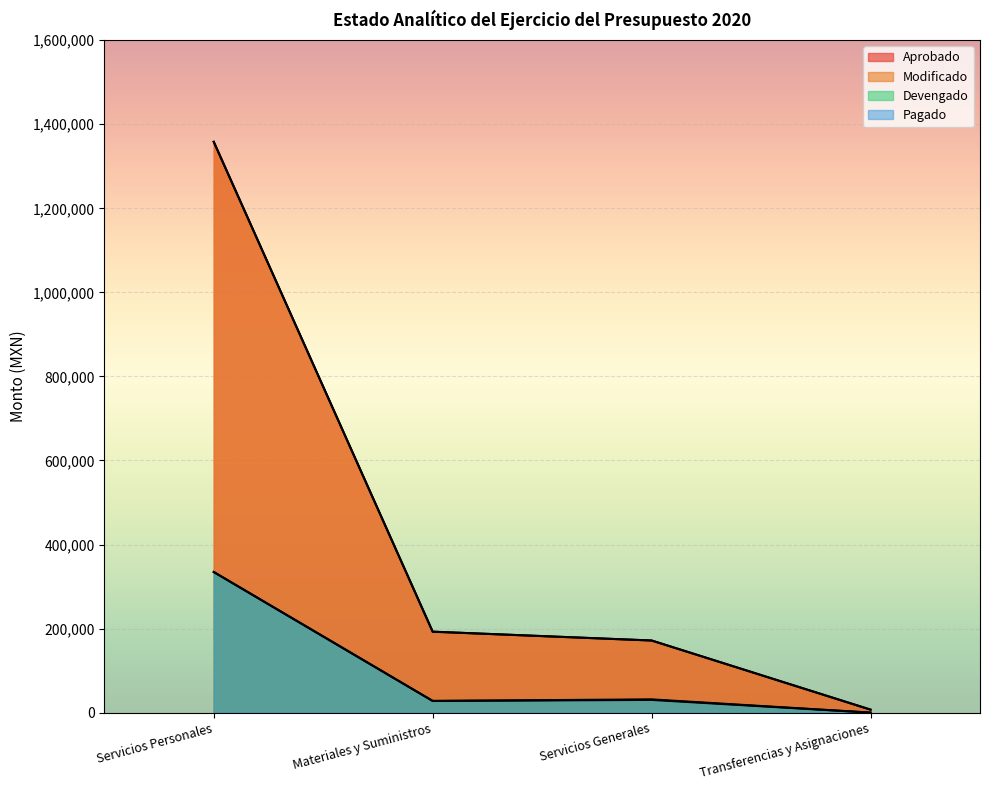

What is the difference between the Aprobado values at Servicios Generales and Materiales y Suministros?

21004.3